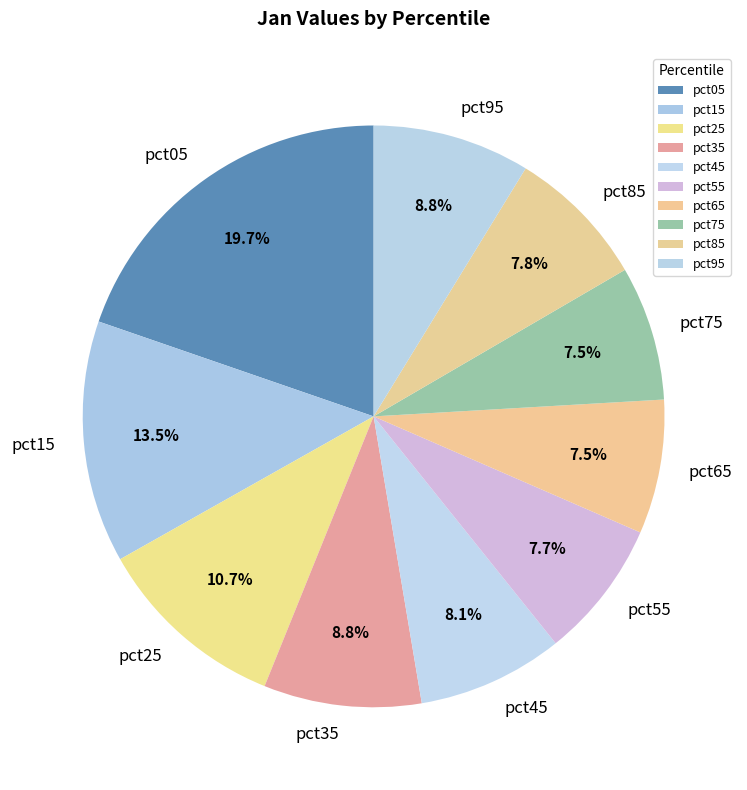

How many slices are in this pie chart?

10